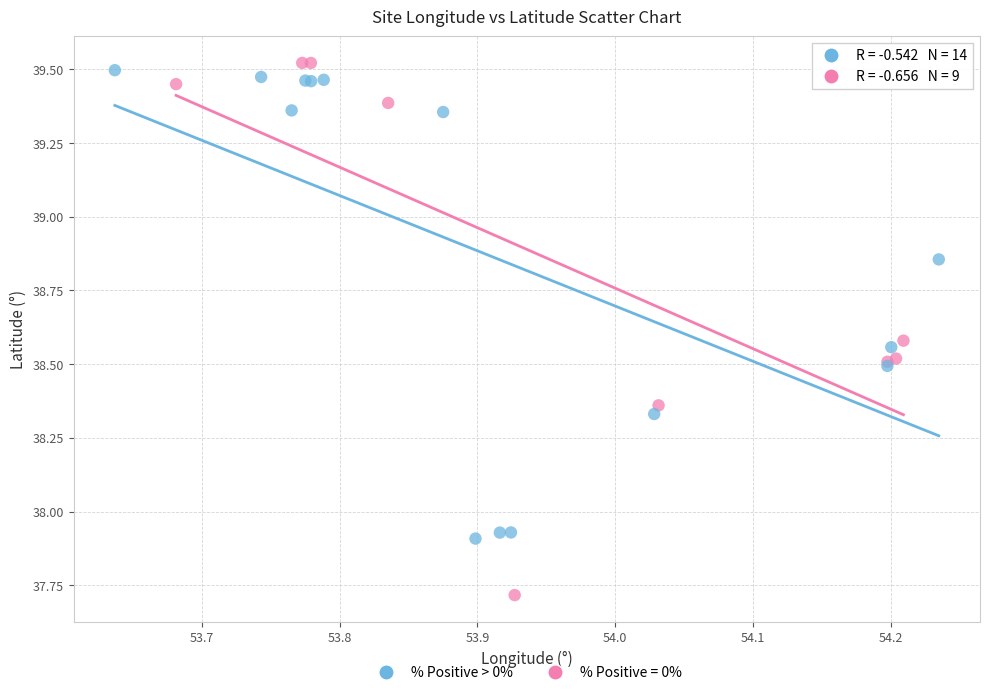

Which series has the largest Y range (max minus min)?

% Positive = 0%